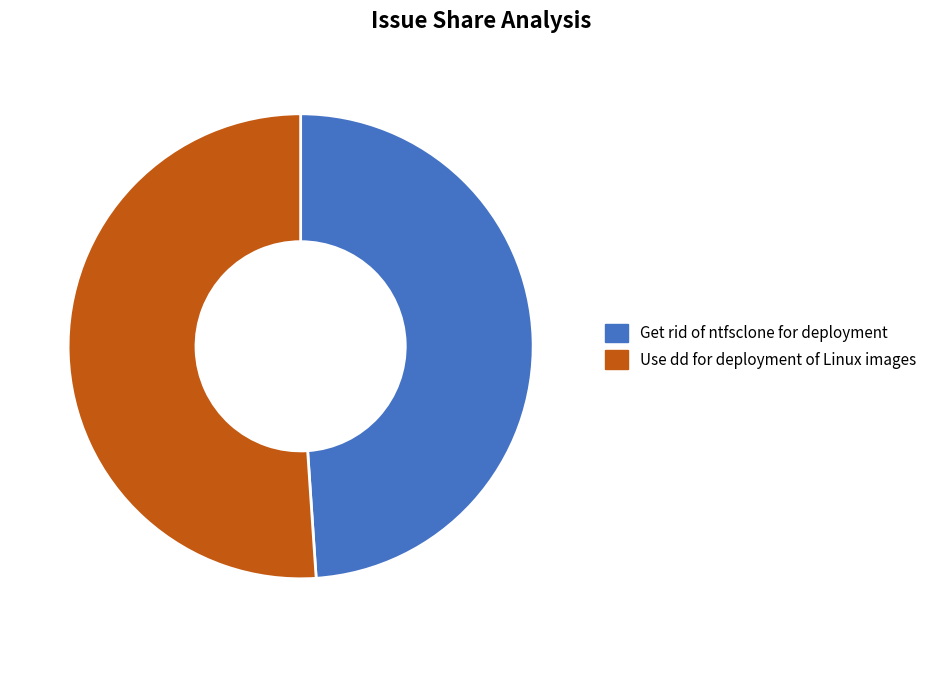

The Get rid of ntfsclone for deployment slice represents 55% of the pie. True or false?

False